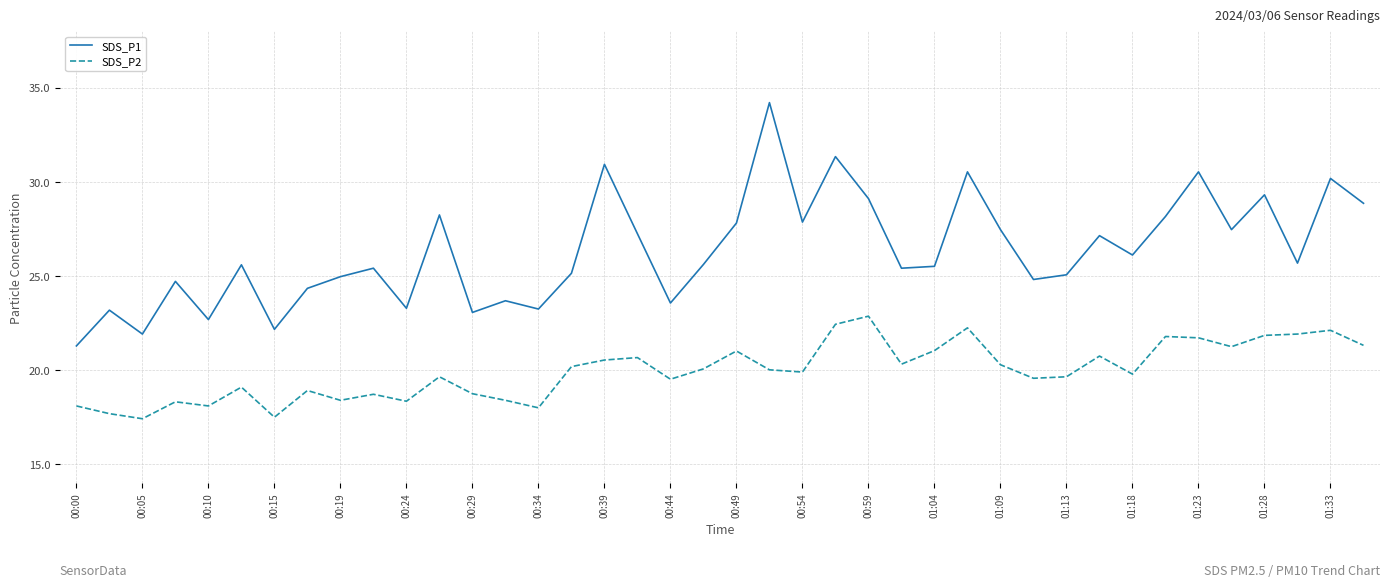

Which series has the widest spread of values?

SDS_P1